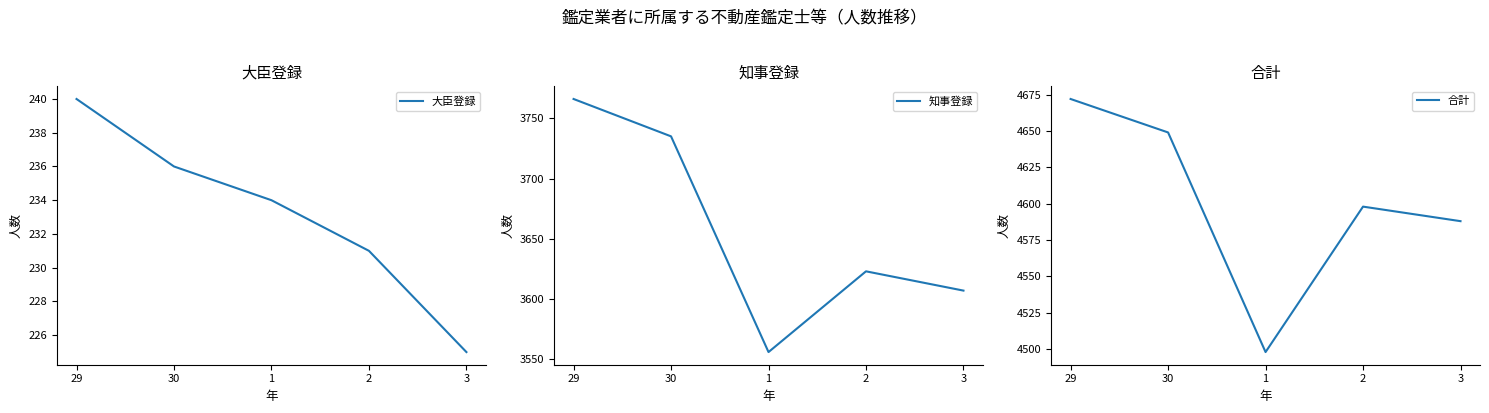

What is the spread (max minus min) of values at 1?

4264